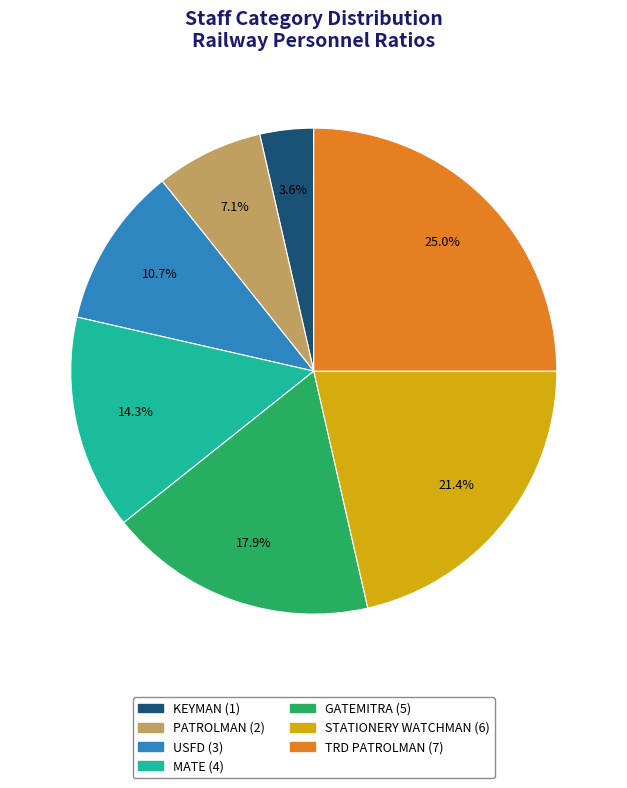

Which has a higher value, PATROLMAN or TRD PATROLMAN?

TRD PATROLMAN